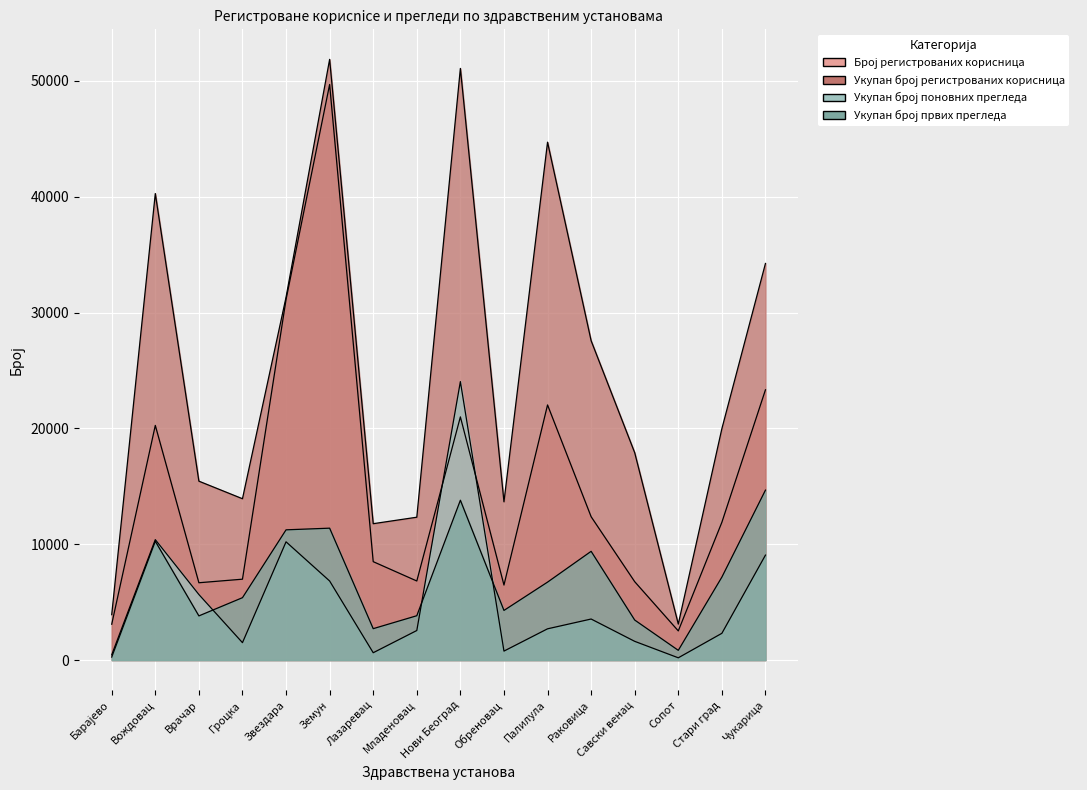

What are all the series names shown in the legend?

Број регистрованих корисница, Укупан број регистрованих корисница, Укупан број поновних прегледа, Укупан број првих прегледа